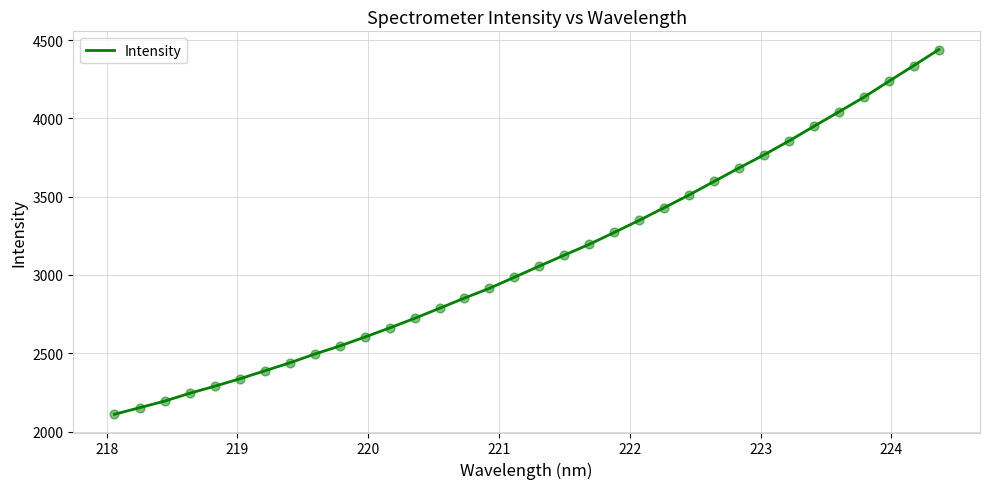

What is the minimum value shown in the chart?

2110.4